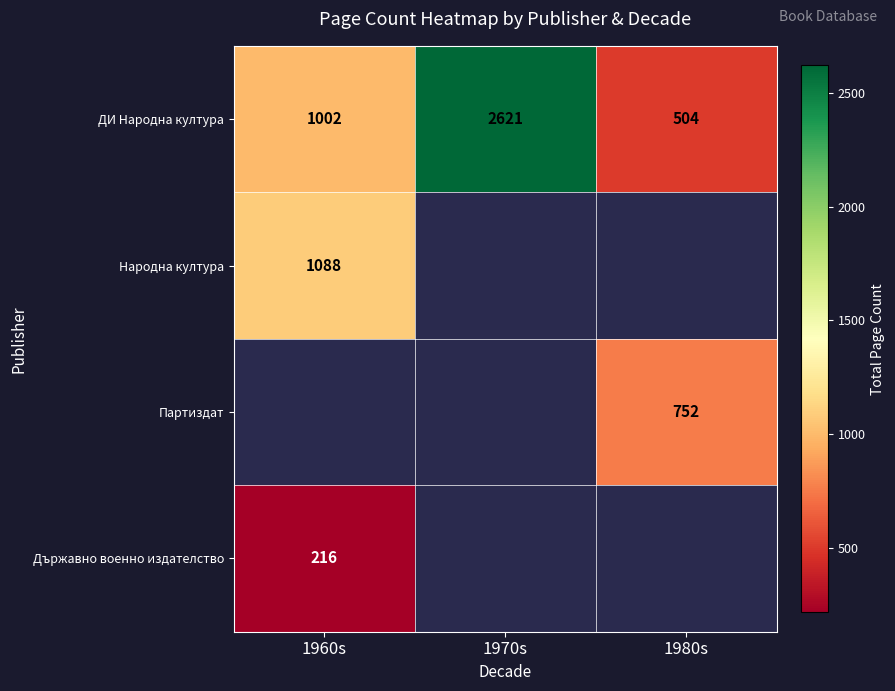

Where is Държавно военно издателство nearest to the value 216?

1960s